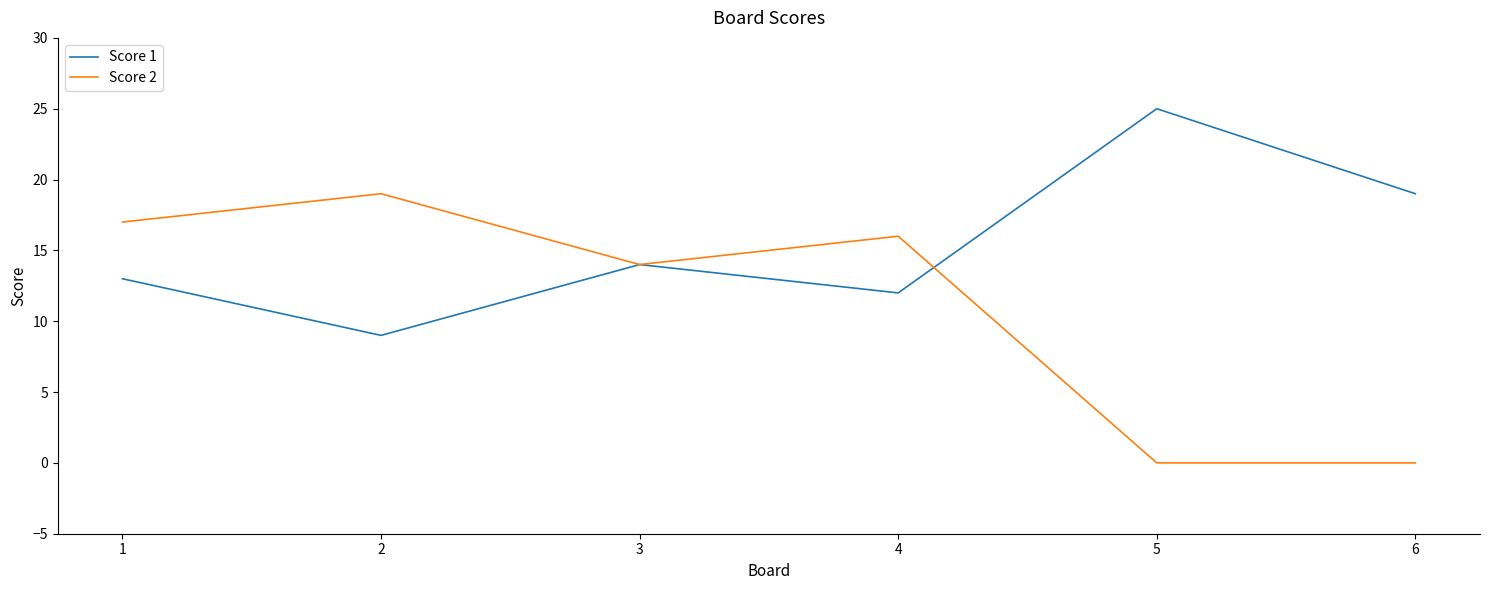

How many series are shown in this chart?

2